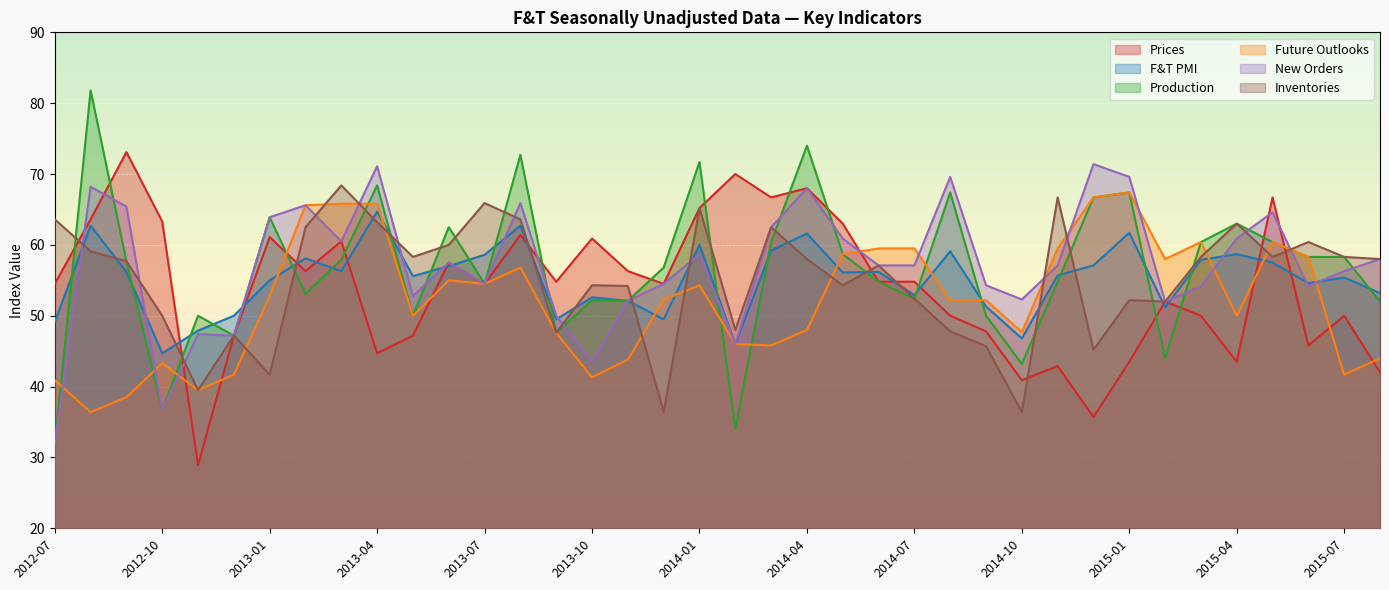

How many values in the F&T PMI series are below 56?

19